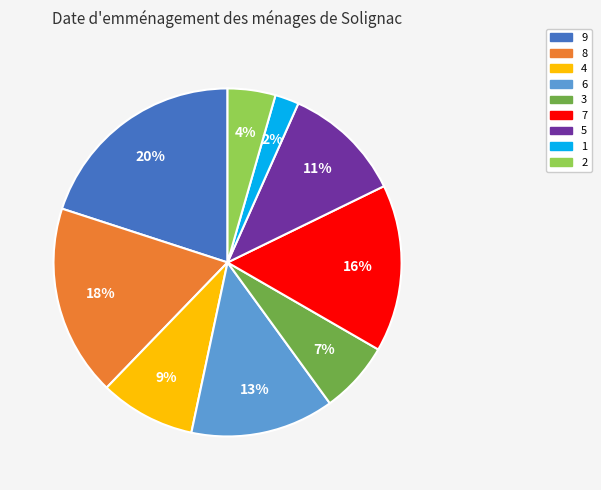

Rank the categories by value from lowest to highest.

1, 2, 3, 4, 5, 6, 7, 8, 9